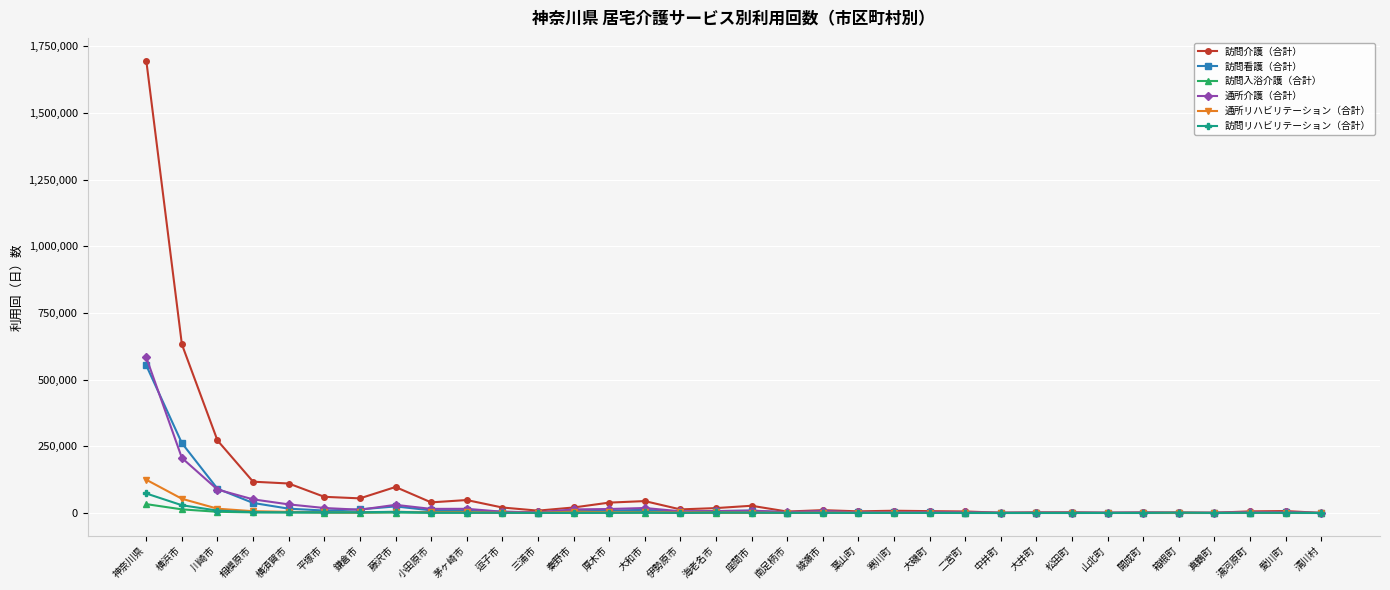

Which series has the largest total across all categories?

訪問介護（合計）